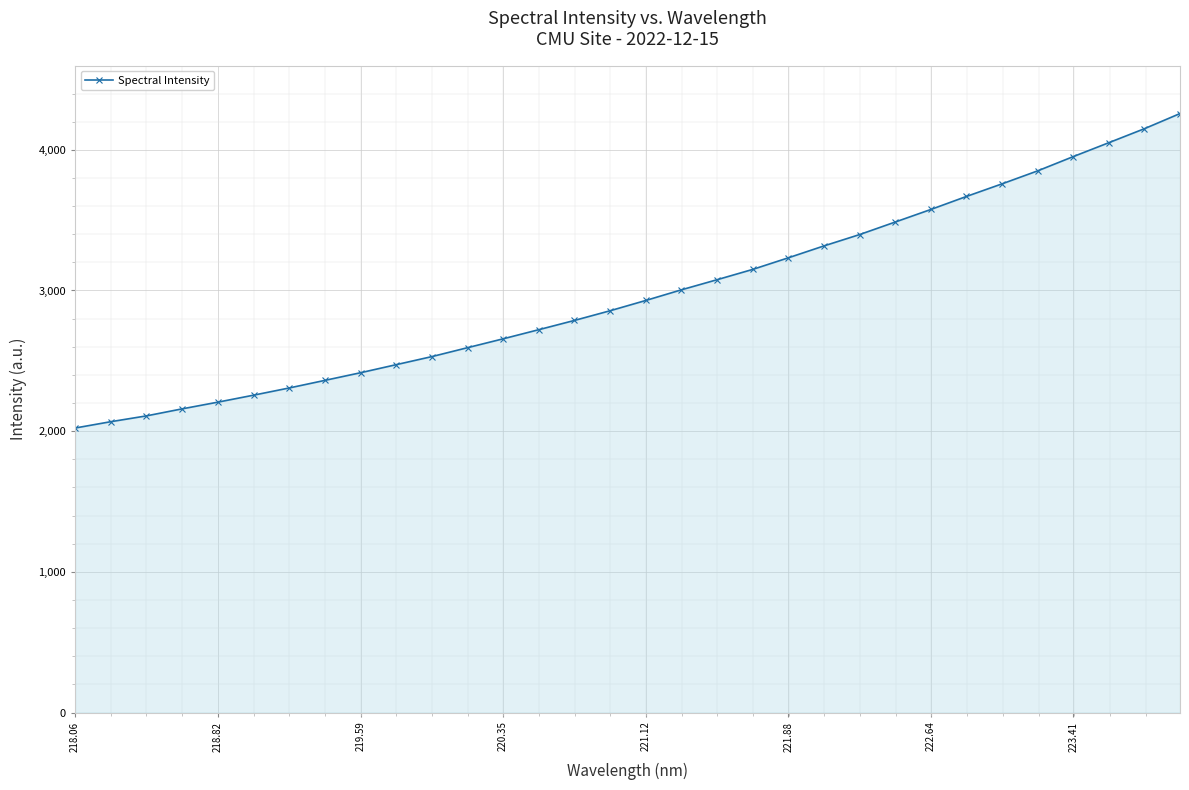

What is the greatest value displayed?

4257.8